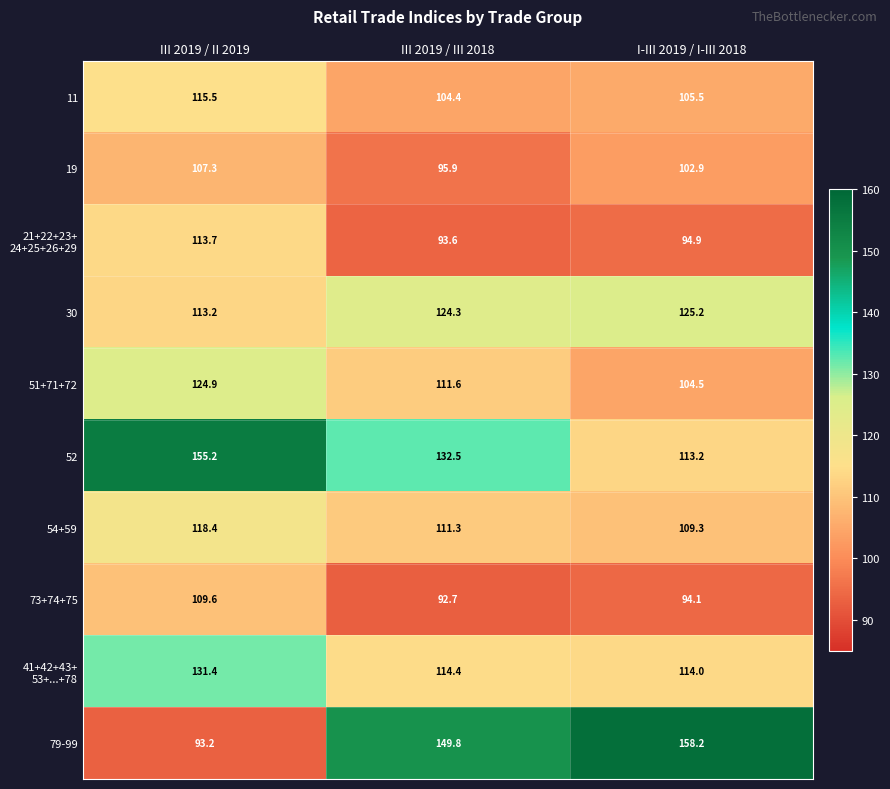

What is the difference between the highest and lowest values at I-III 2019 / I-III 2018?

64.1